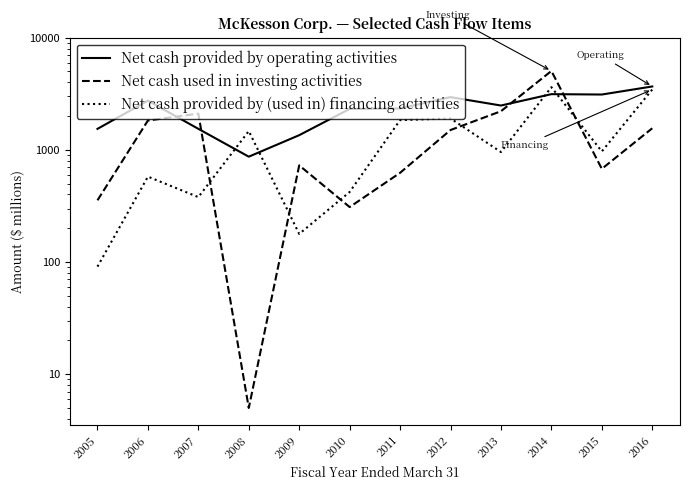

What is the value of the Net cash used in investing activities point at the 5th from the left?

727